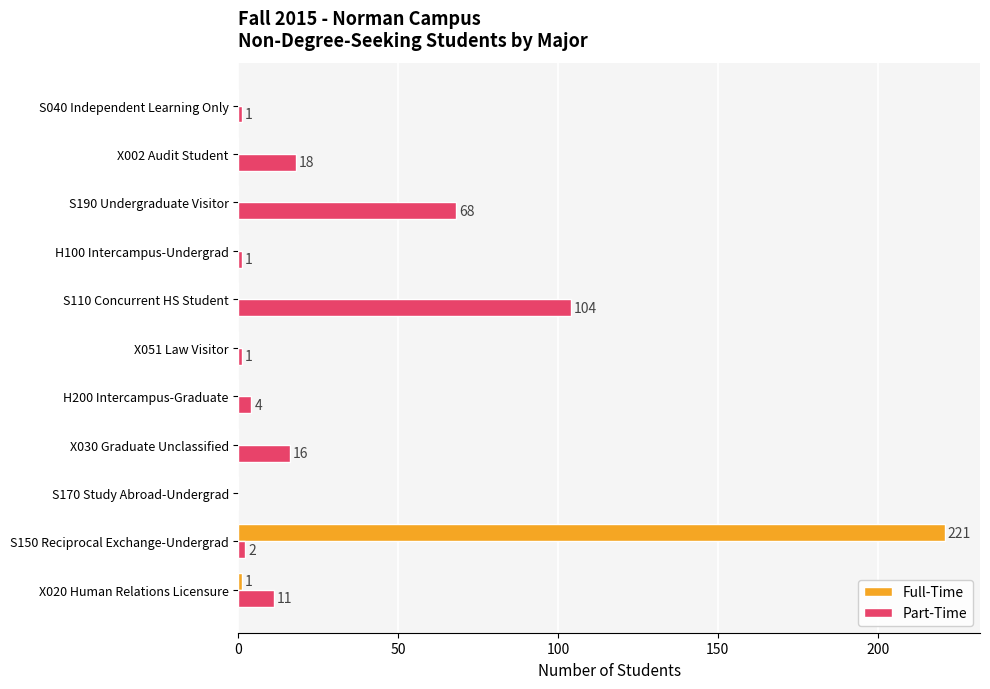

Which series has the largest total across all categories?

Part-Time